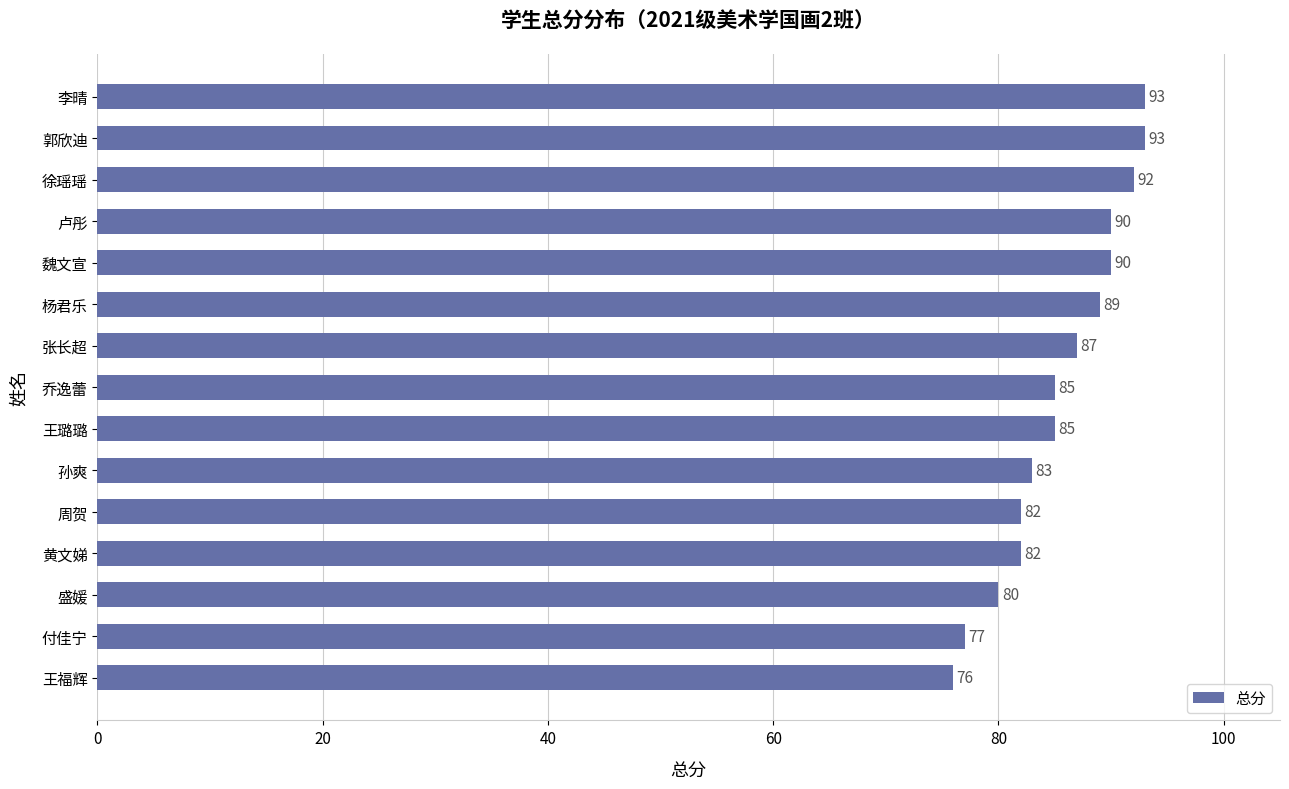

What is the sum of all values?

1284